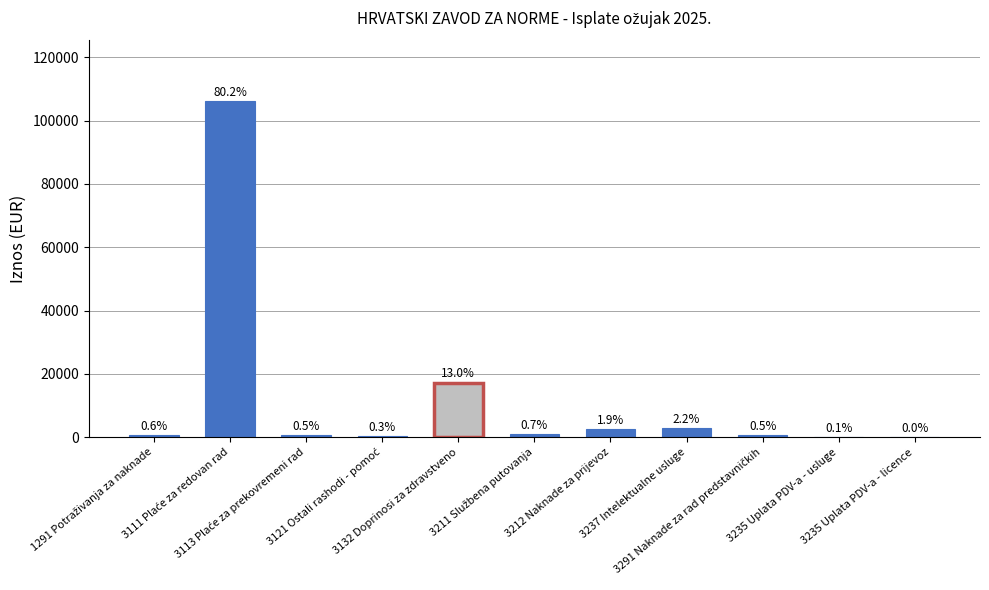

How many bars are there in total?

11